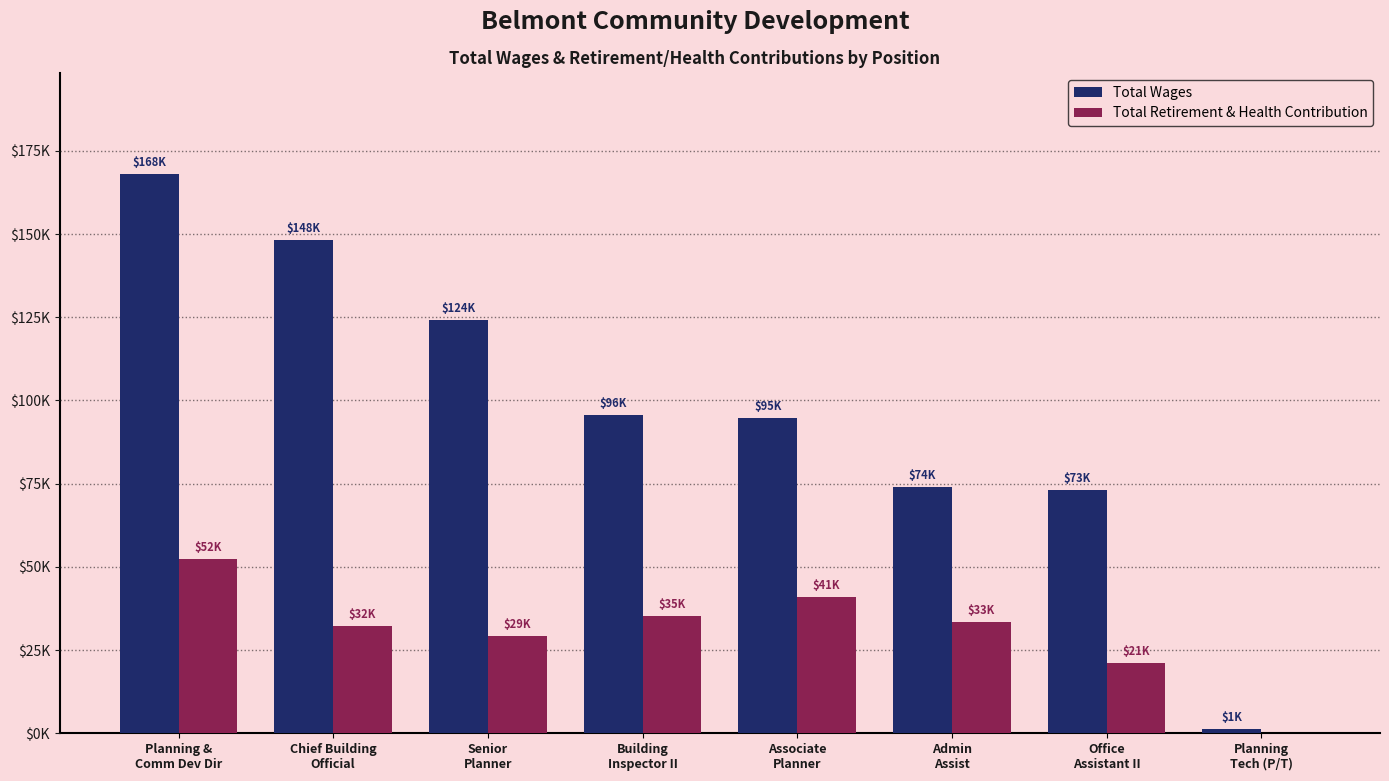

Which series has the widest spread of values?

Total Wages